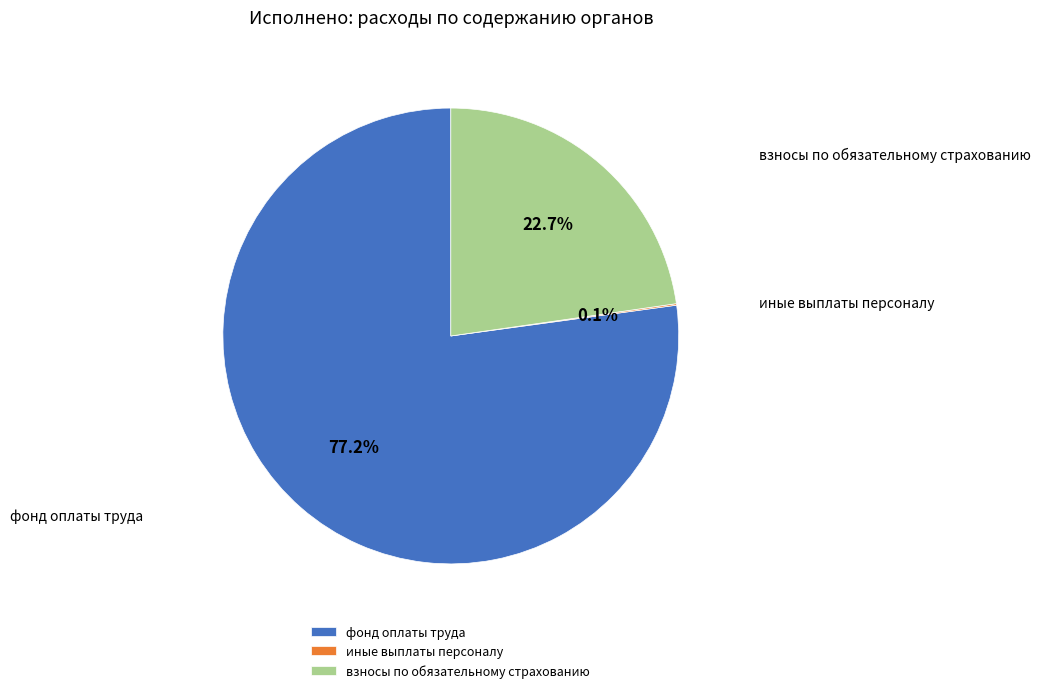

What is the ratio of the value at фонд оплаты труда to the value at взносы по обязательному страхованию?

3.4